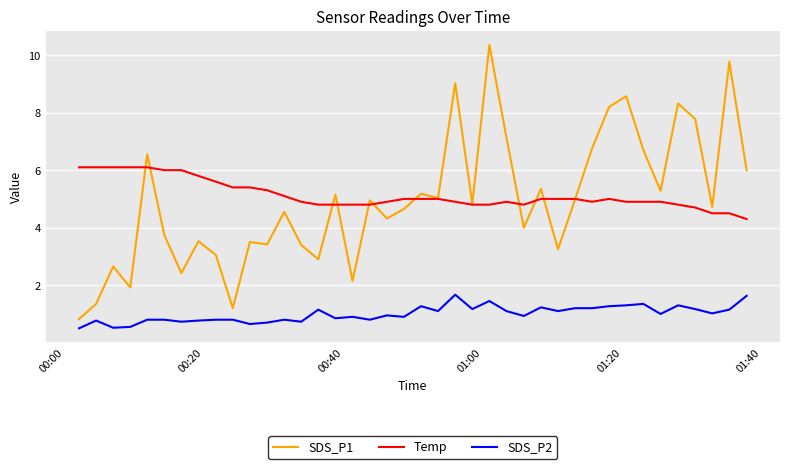

What is the minimum value shown in the chart?

0.5